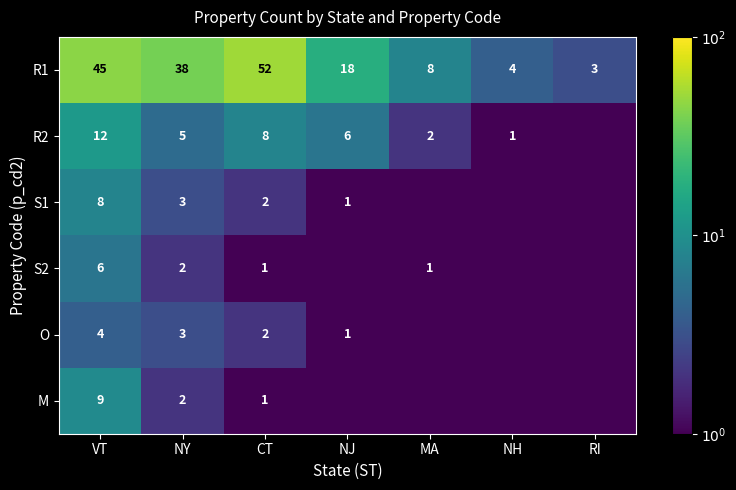

What is the difference between the highest and lowest values at NY?

36.0